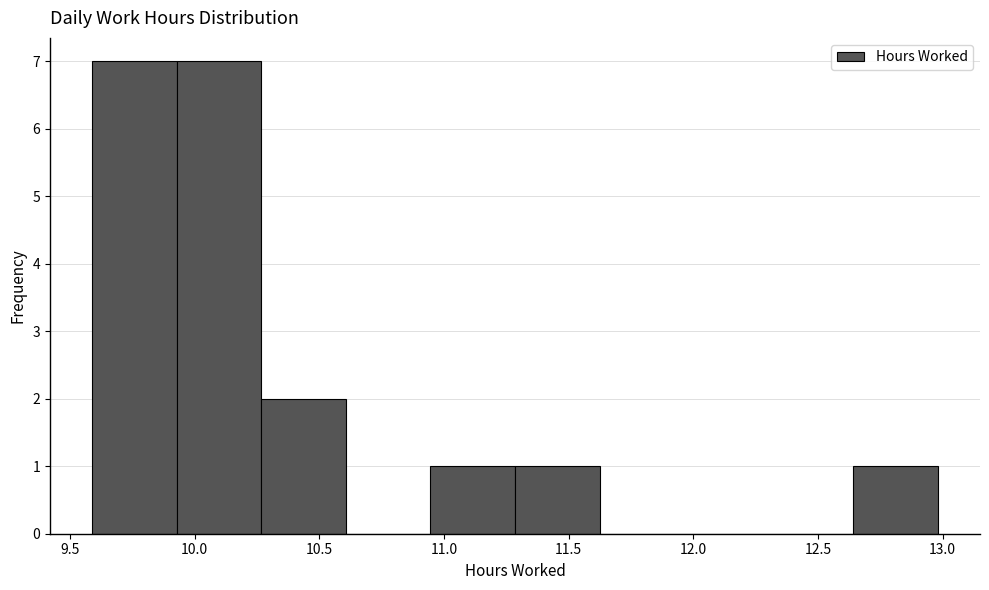

Reading left to right, transcribe this chart: for each bar, give the range it covers on the x-axis and its height. Neither the bar edges nor the heights are printed on the chart, so give them approximately, as read against the axes.

9.60 to 9.95: 7
9.95 to 10.25: 7
10.25 to 10.60: 2
10.60 to 10.95: 0
10.95 to 11.30: 1
11.30 to 11.60: 1
11.60 to 11.95: 0
11.95 to 12.30: 0
12.30 to 12.65: 0
12.65 to 13.00: 1